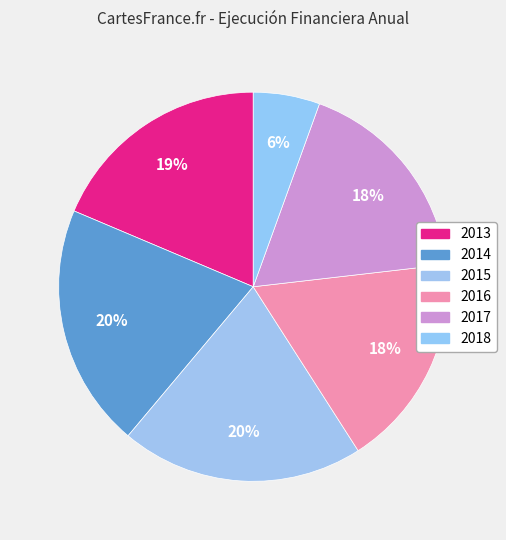

How many segments does this pie chart have?

6